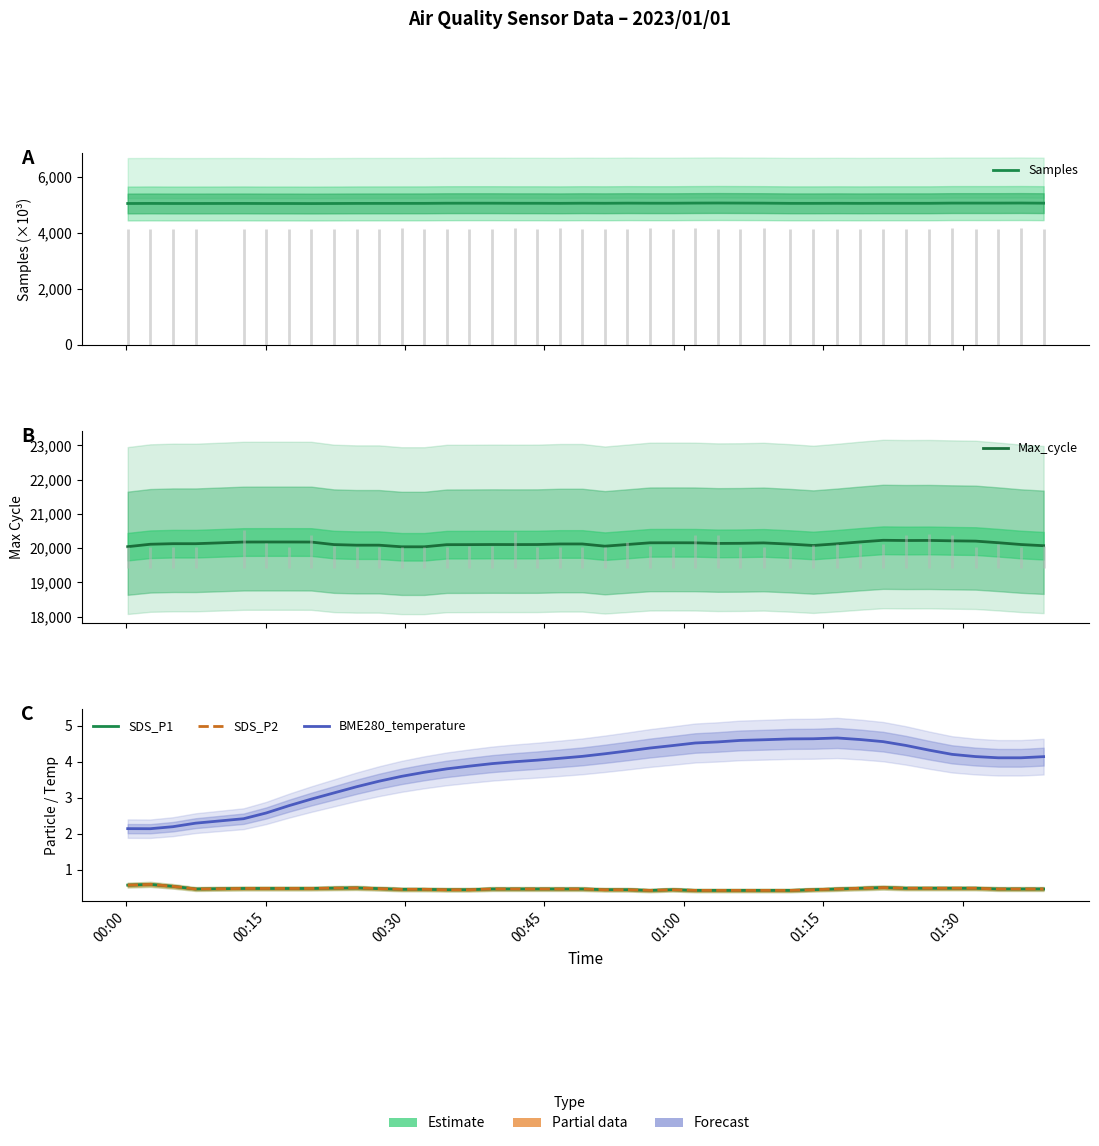

Reading right to left, what are all the values shown in this chart?

Samples: 5057.2	5061.9	5059.6	5059.6	5059.8	5052.9	5052.9	5052.9	5050.6	5053.1	5050.8	5050.8	5057.9	5060.2	5062.7	5060.3	5055.6	5055.7	5058.1	5053.5	5055.9	5051.2	5053.6	5053.7	5056.1	5056.1	5055.6	5050.4	5049.9	5049.4	5048.9	5046.0	5043.6	5045.9	5045.9	5048.2	5045.9	5046.0	5048.3	5045.6
Max_cycle: 20072.0	20106.6	20159.3	20206.0	20214.7	20226.0	20223.4	20230.3	20182.4	20128.0	20078.7	20118.0	20154.0	20142.1	20138.7	20156.7	20157.9	20156.7	20107.6	20058.7	20122.9	20122.7	20106.3	20105.3	20106.7	20103.6	20102.3	20040.3	20040.4	20087.7	20087.6	20105.1	20178.9	20180.4	20180.4	20179.3	20130.4	20131.0	20114.7	20044.1
SDS_P1: 0.5	0.5	0.5	0.5	0.5	0.5	0.5	0.5	0.5	0.5	0.4	0.4	0.4	0.4	0.4	0.4	0.4	0.4	0.4	0.4	0.5	0.5	0.5	0.5	0.5	0.4	0.4	0.4	0.4	0.5	0.5	0.5	0.5	0.5	0.5	0.5	0.5	0.5	0.6	0.6
SDS_P2: 0.5	0.5	0.5	0.5	0.5	0.5	0.5	0.5	0.5	0.5	0.4	0.4	0.4	0.4	0.4	0.4	0.4	0.4	0.4	0.4	0.5	0.5	0.5	0.5	0.5	0.4	0.4	0.4	0.4	0.5	0.5	0.5	0.5	0.5	0.5	0.5	0.5	0.5	0.6	0.6
BME280_temperature: 4.1	4.1	4.1	4.1	4.2	4.3	4.5	4.6	4.6	4.7	4.6	4.6	4.6	4.6	4.6	4.5	4.5	4.4	4.3	4.2	4.2	4.1	4.0	4.0	3.9	3.9	3.8	3.7	3.6	3.5	3.3	3.1	3.0	2.8	2.6	2.4	2.3	2.2	2.1	2.1